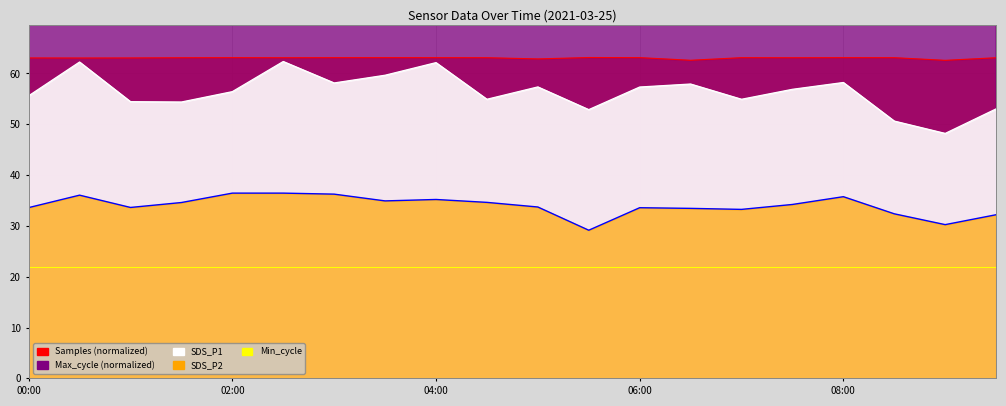

True or false: SDS_P2 and SDS_P1 intersect in this chart.

False